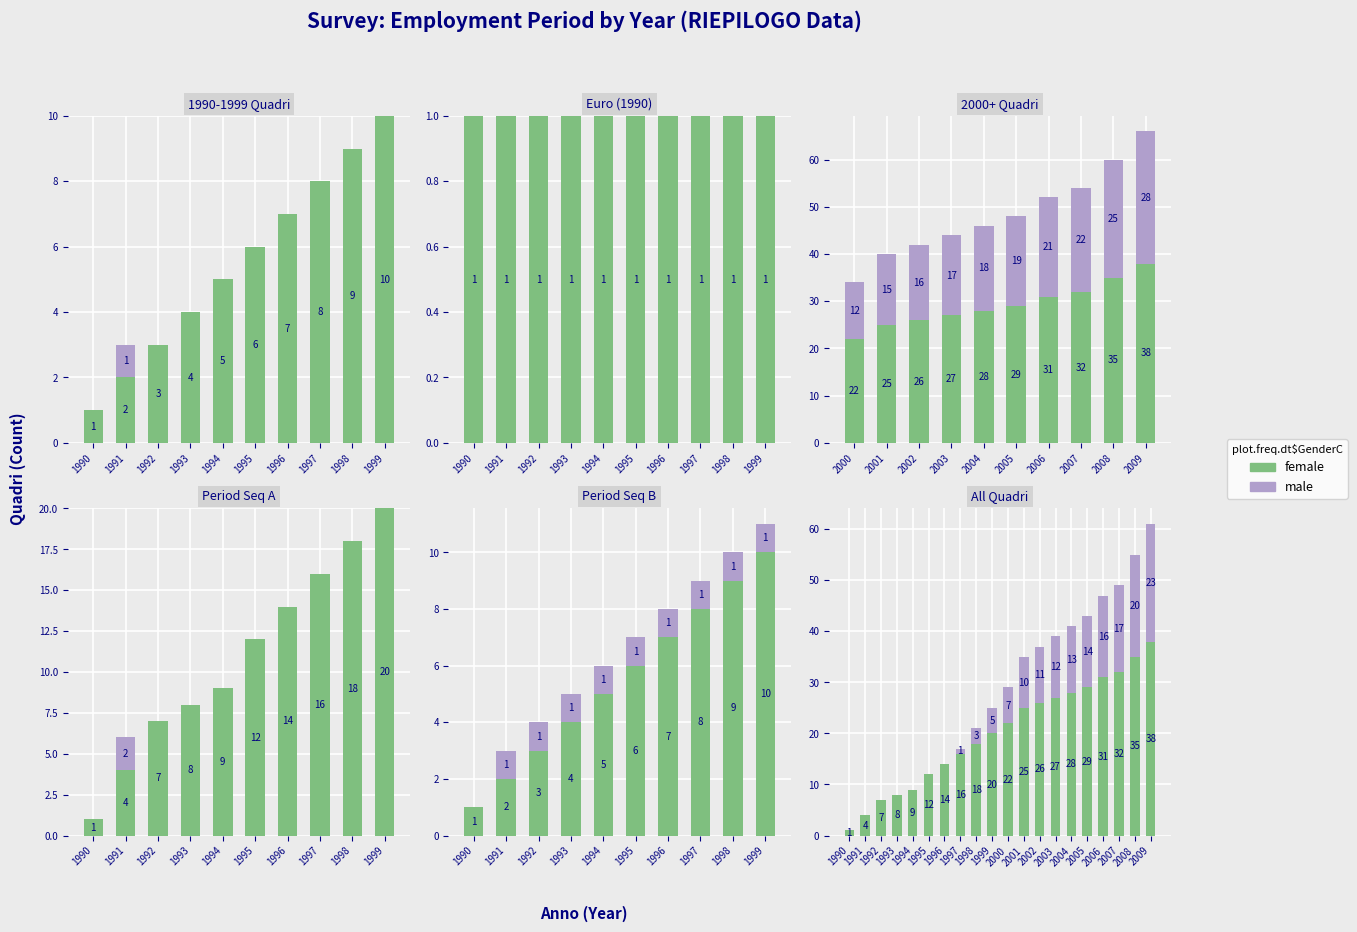

How many data points in male are less than 7?

10